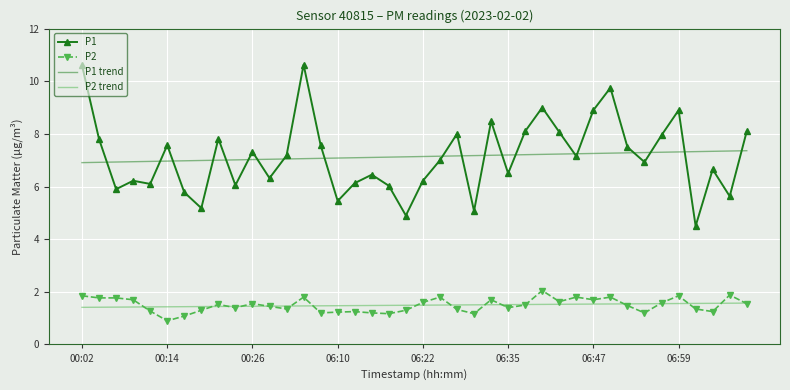

True or false: P1 trend and P2 trend intersect in this chart.

False